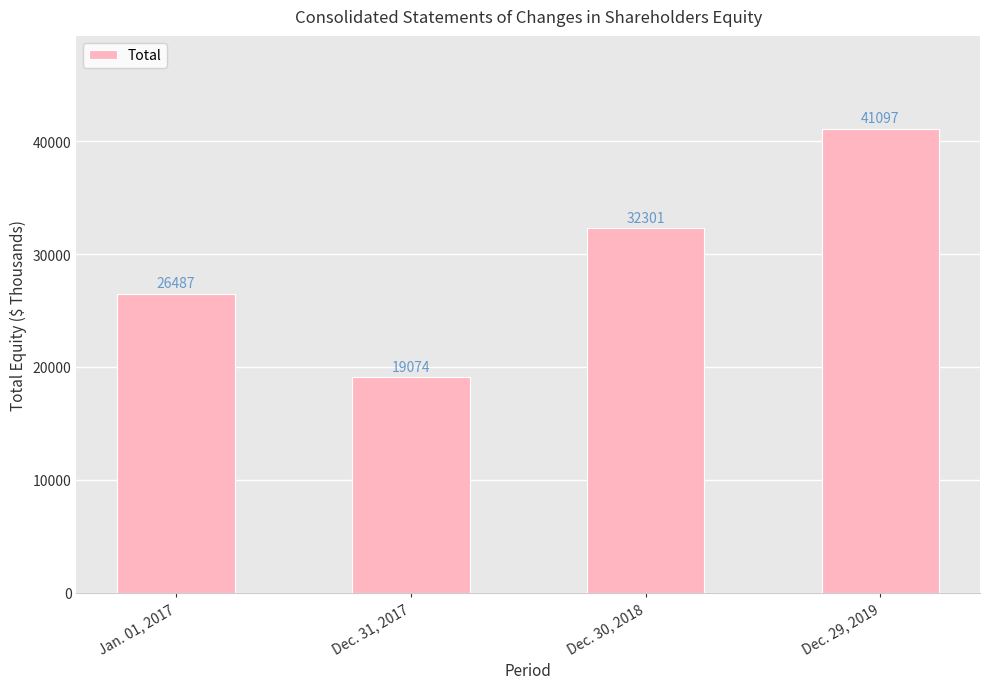

What is the change in value from Jan. 01, 2017 to Dec. 29, 2019?

+14610